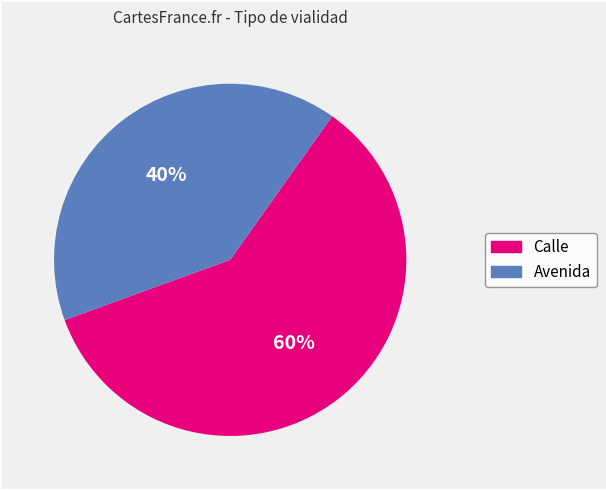

Rank the categories by value from highest to lowest.

Calle, Avenida